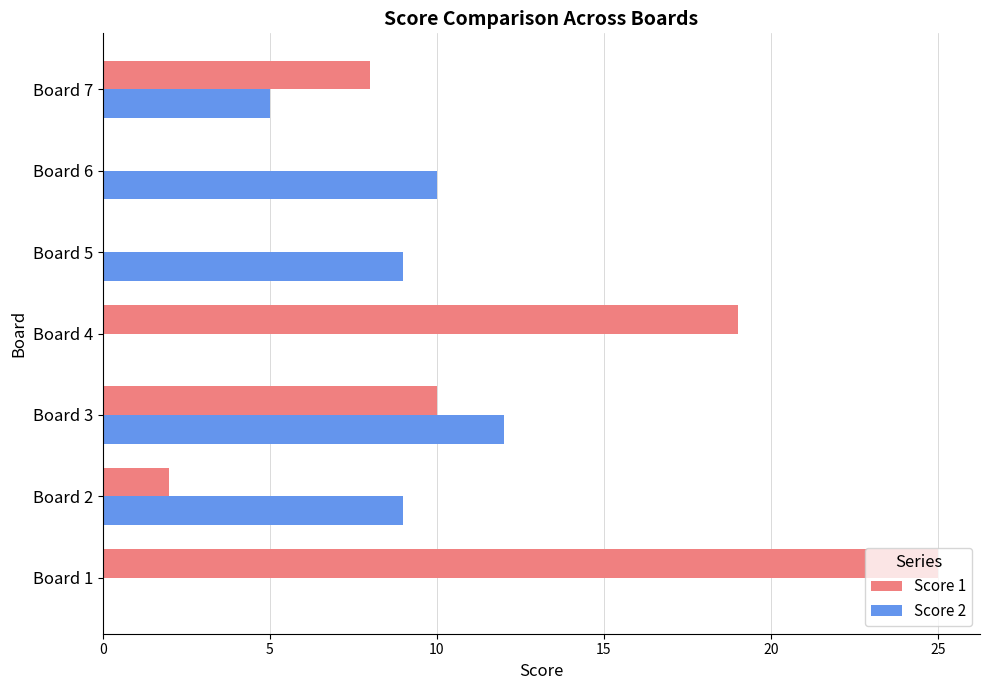

What is the average value of the Score 2 series?

6